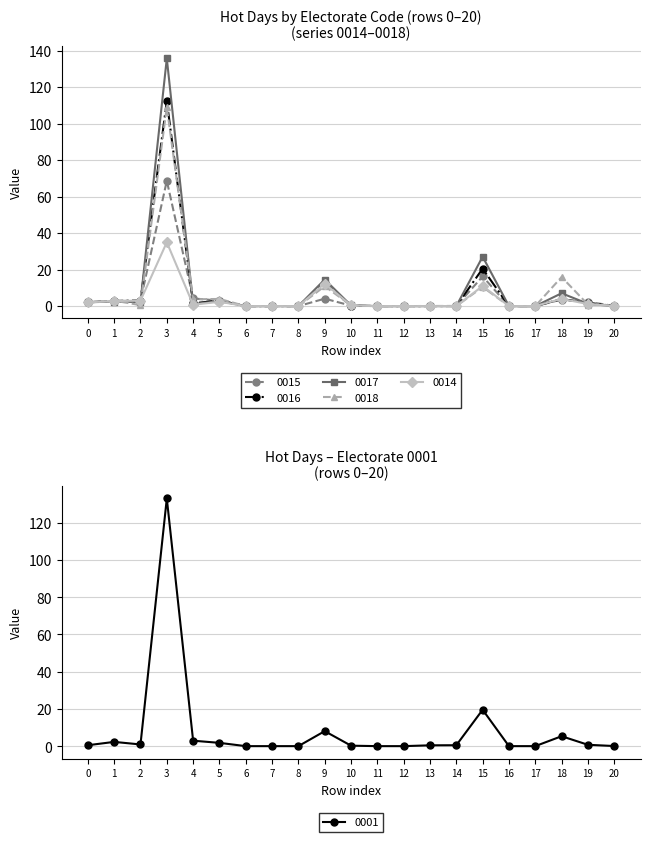

What is the difference between the maximum and minimum values in the 0016 series?

112.3